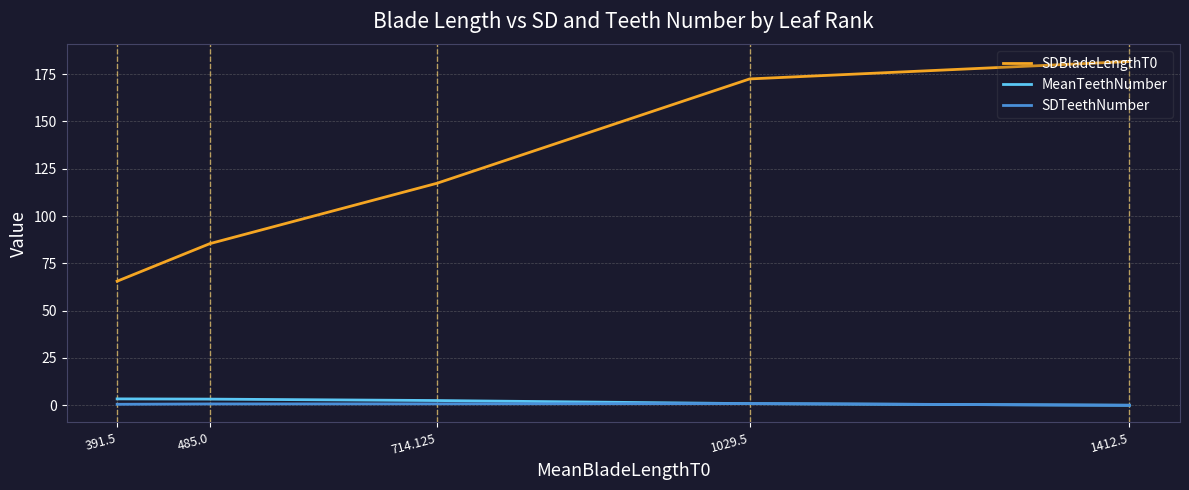

What are all the series names shown in the legend?

SDBladeLengthT0, MeanTeethNumber, SDTeethNumber